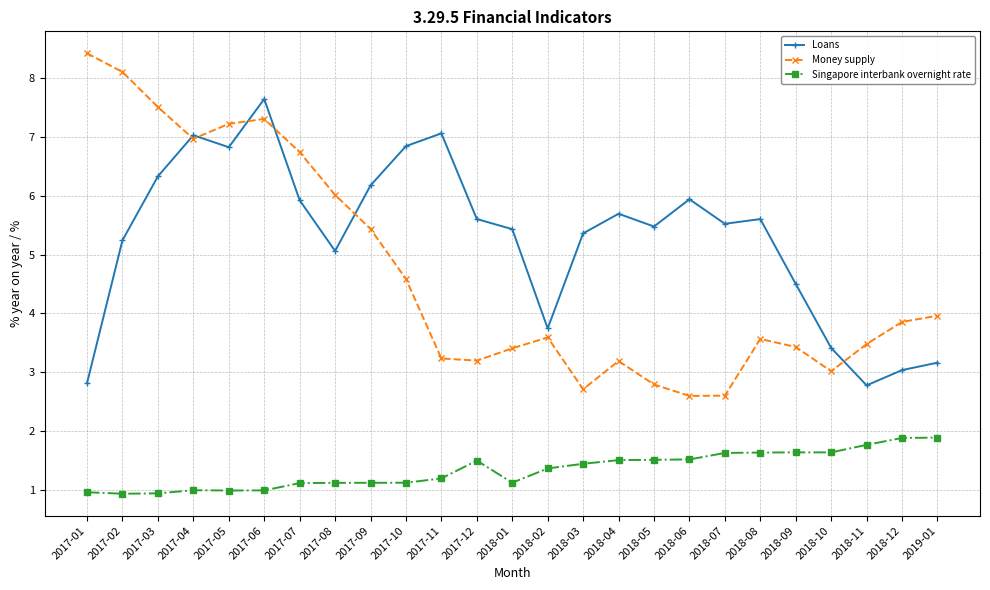

Is this an area chart (filled region under the line)?

No